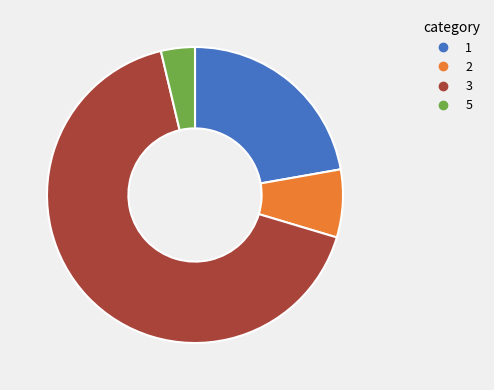

Does any single category account for the majority?

Yes